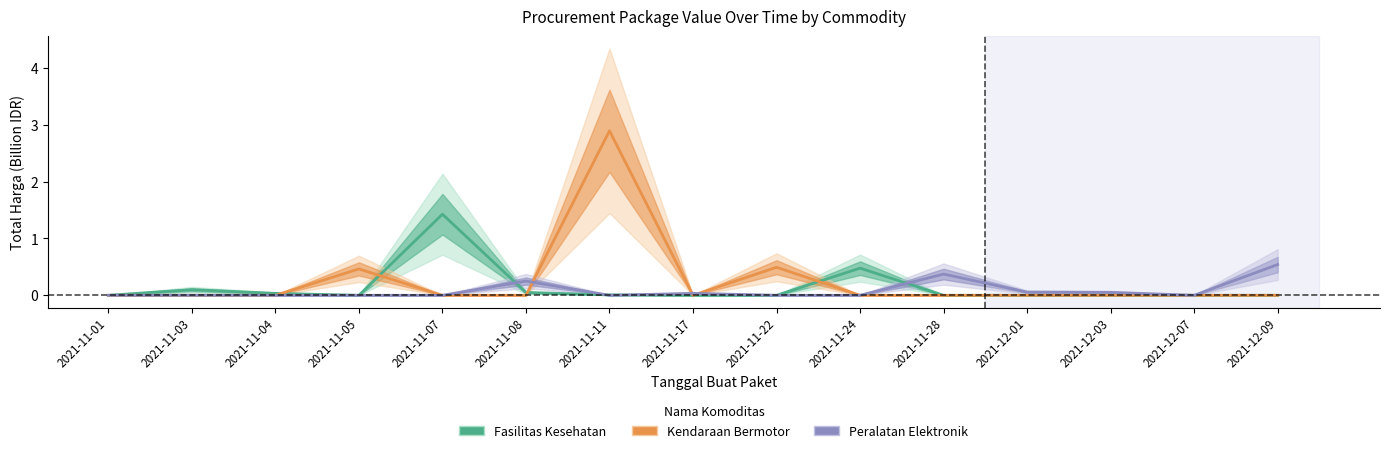

Where is Peralatan Elektronik nearest to the value 0?

2021-11-01